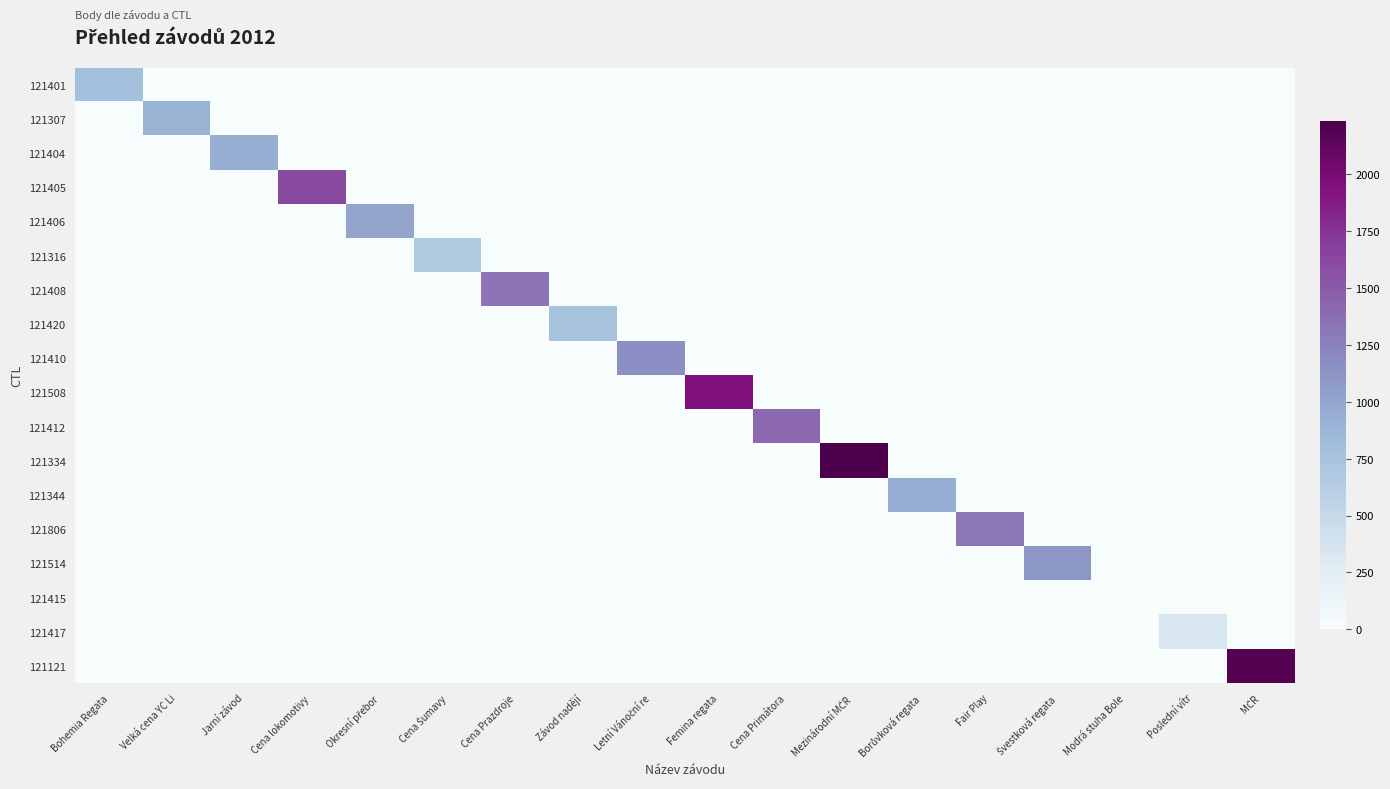

Count the number of data series in this chart.

18